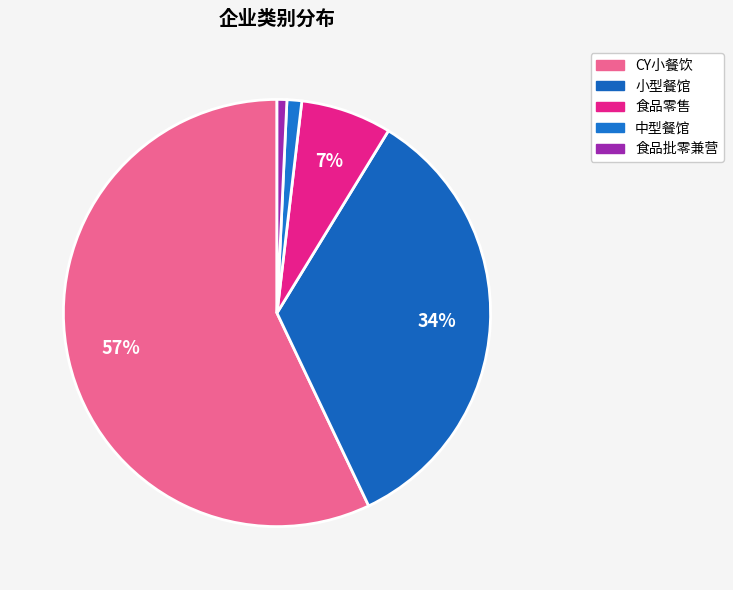

Which slice is the largest?

CY小餐饮